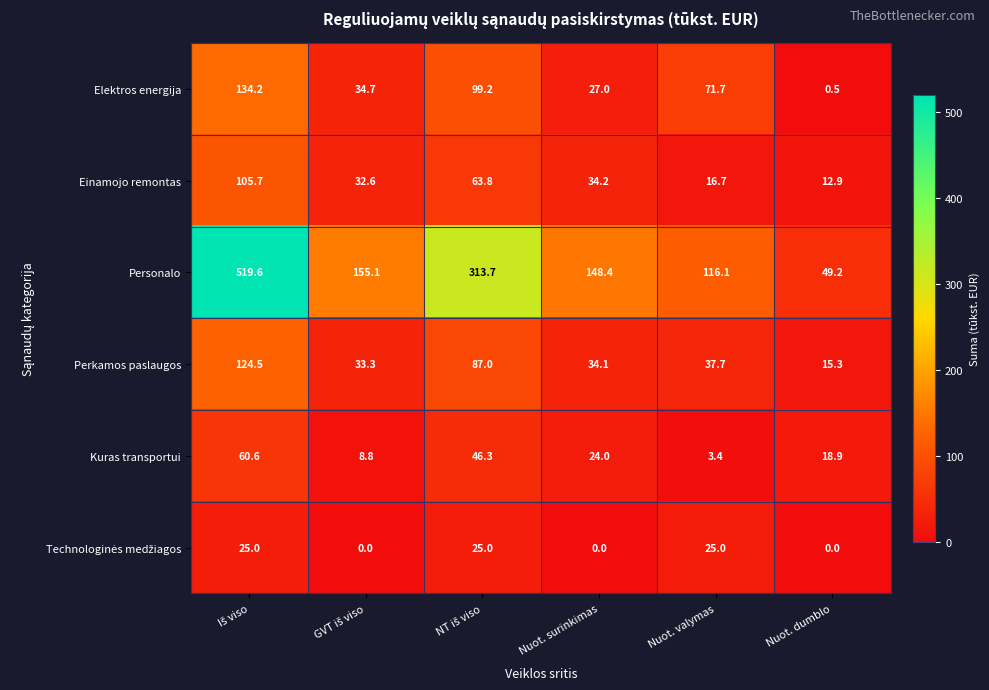

The value of Einamojo remontas at Nuot. valymas is 16.7. True or false?

True